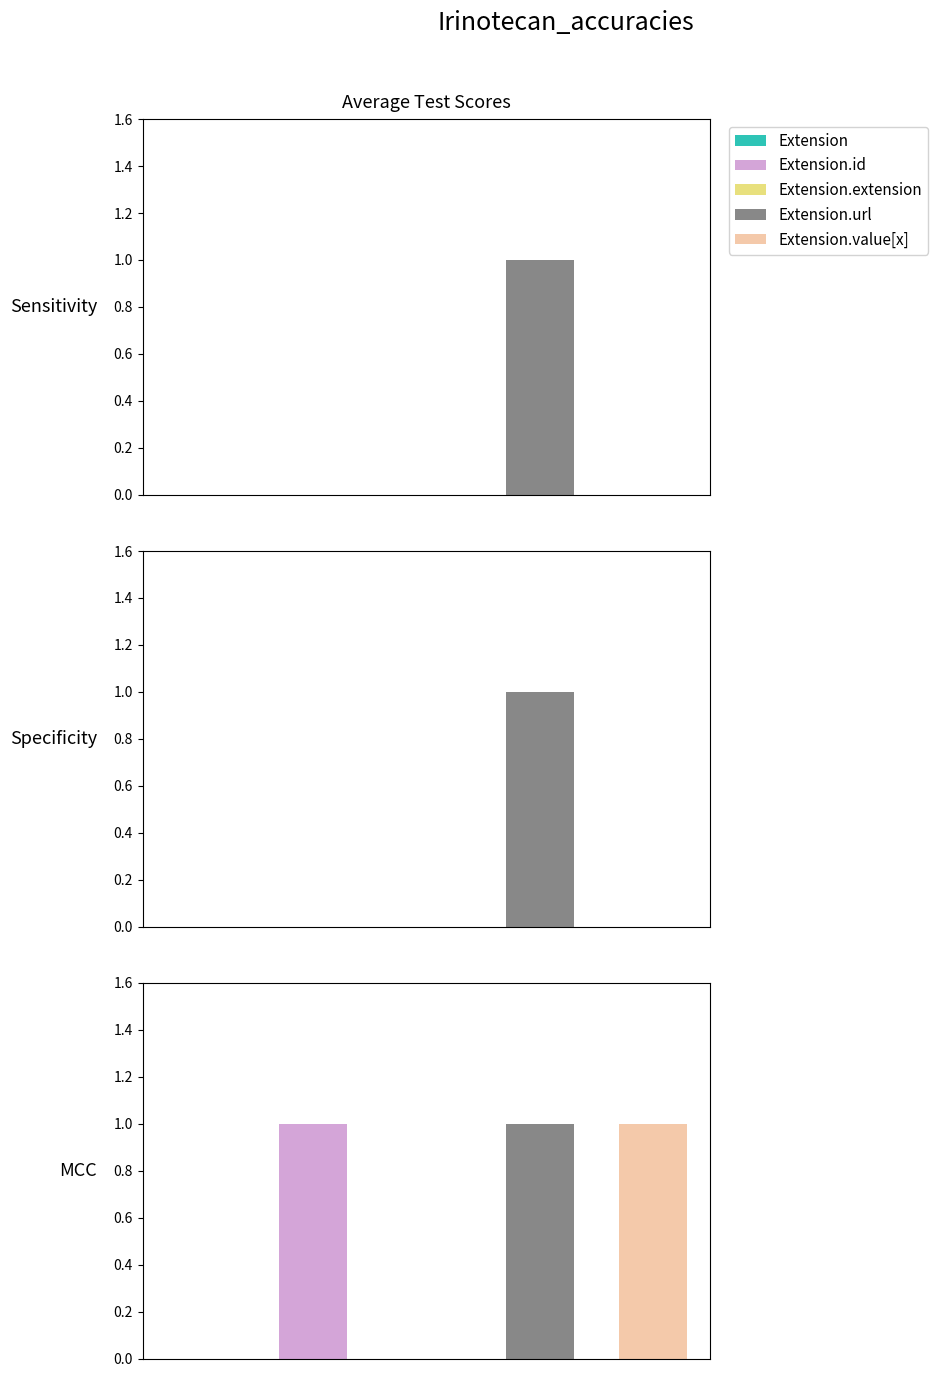

Is the value of Min at Extension.url greater than the value of Base Min at Extension.extension?

Yes